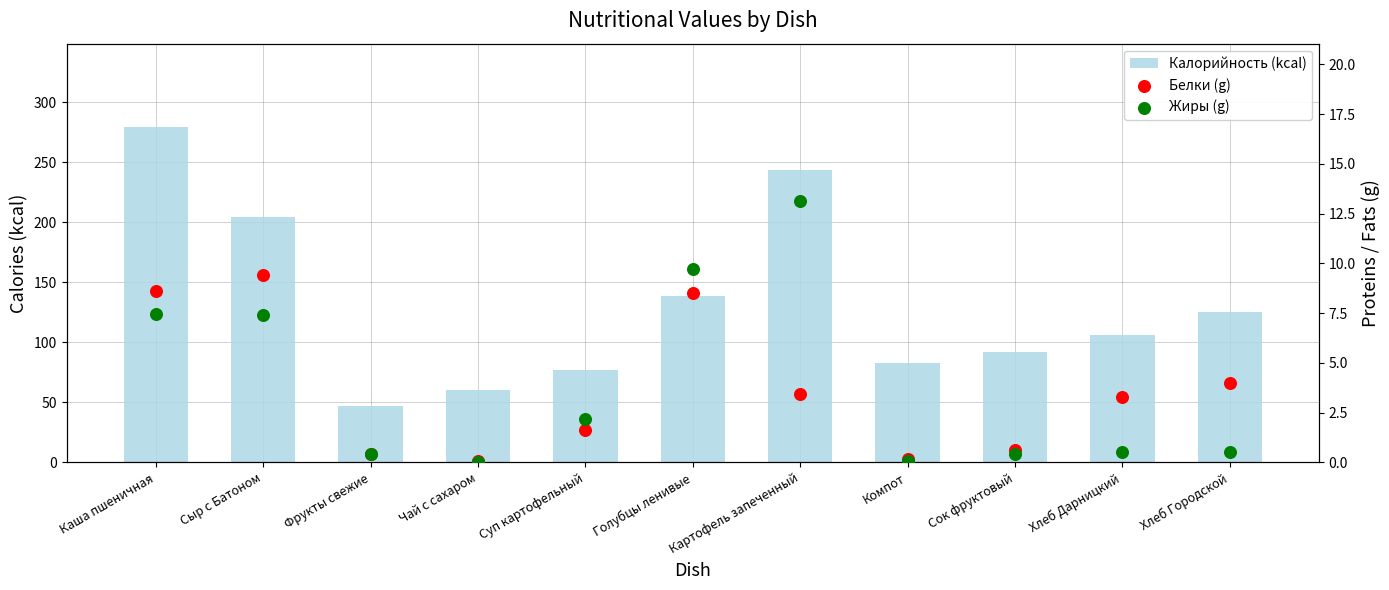

At how many categories does at least one series exceed 191?

3